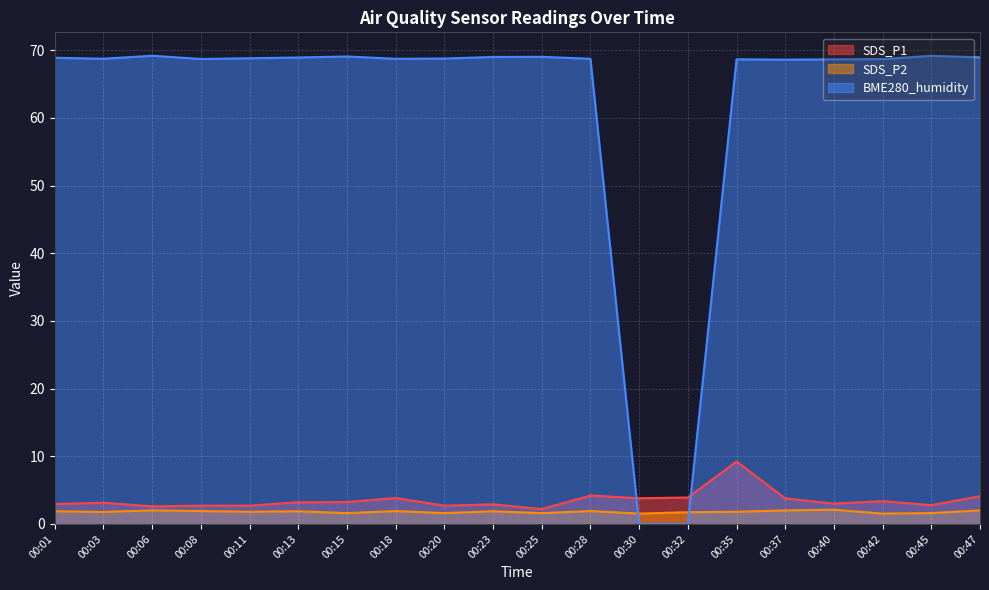

Reading left to right, extract all data points from this chart.

SDS_P1: 2.9	3.1	2.6	2.7	2.7	3.2	3.2	3.8	2.7	2.9	2.2	4.2	3.8	3.9	9.2	3.8	3.0	3.4	2.8	4.1
SDS_P2: 1.9	1.8	2.0	1.9	1.8	1.9	1.6	1.9	1.6	1.9	1.6	1.9	1.5	1.7	1.8	2.0	2.1	1.5	1.6	2.0
BME280_humidity: 68.9	68.7	69.2	68.7	68.8	68.9	69.1	68.7	68.8	69.0	69.0	68.7	0.0	0.0	68.7	68.6	68.7	68.7	69.2	68.9